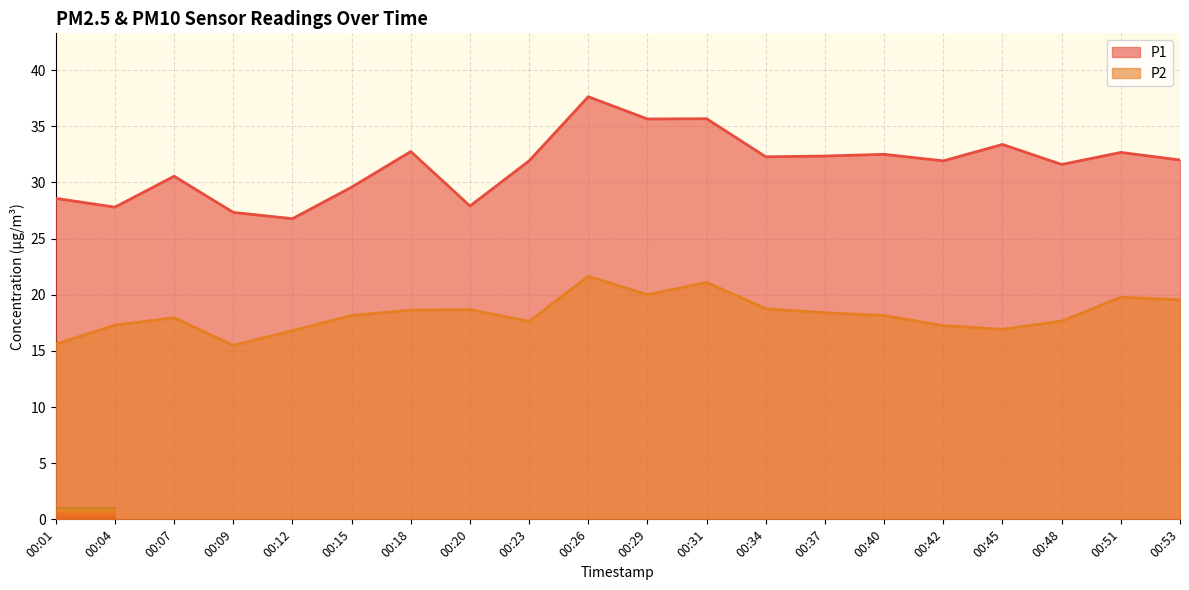

True or false: P2 and P1 cross at least once.

False